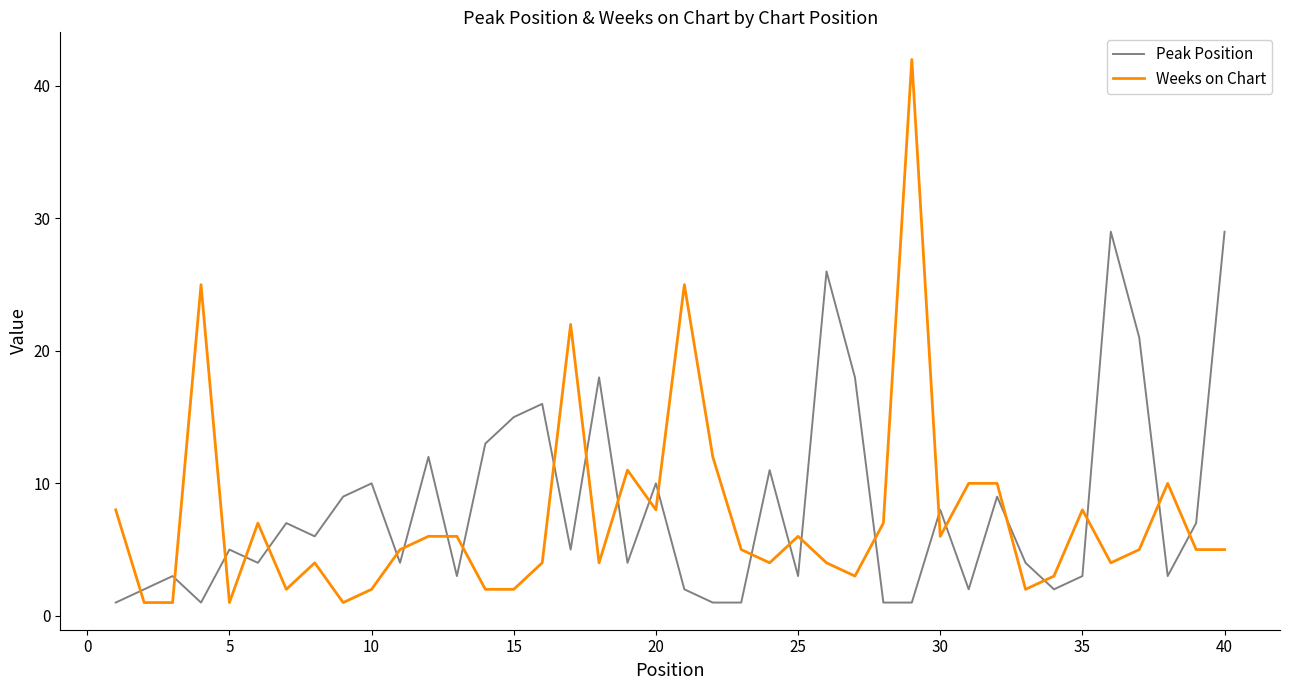

Rank the series by their maximum value, from highest to lowest.

Weeks on Chart, Peak Position